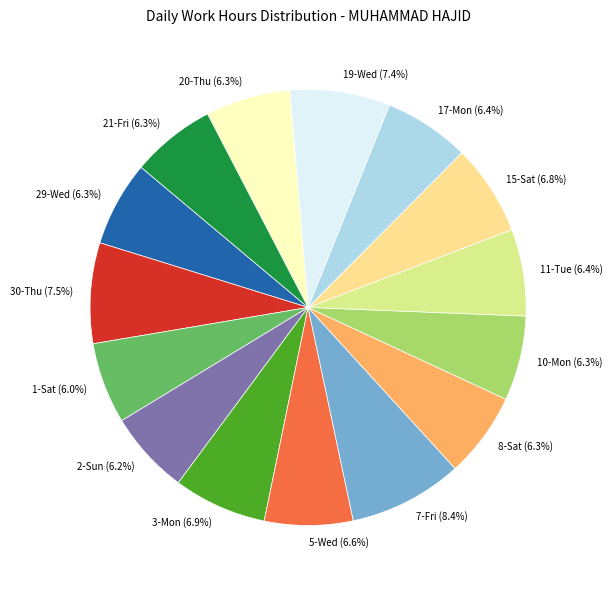

Count the number of slices in the pie.

15